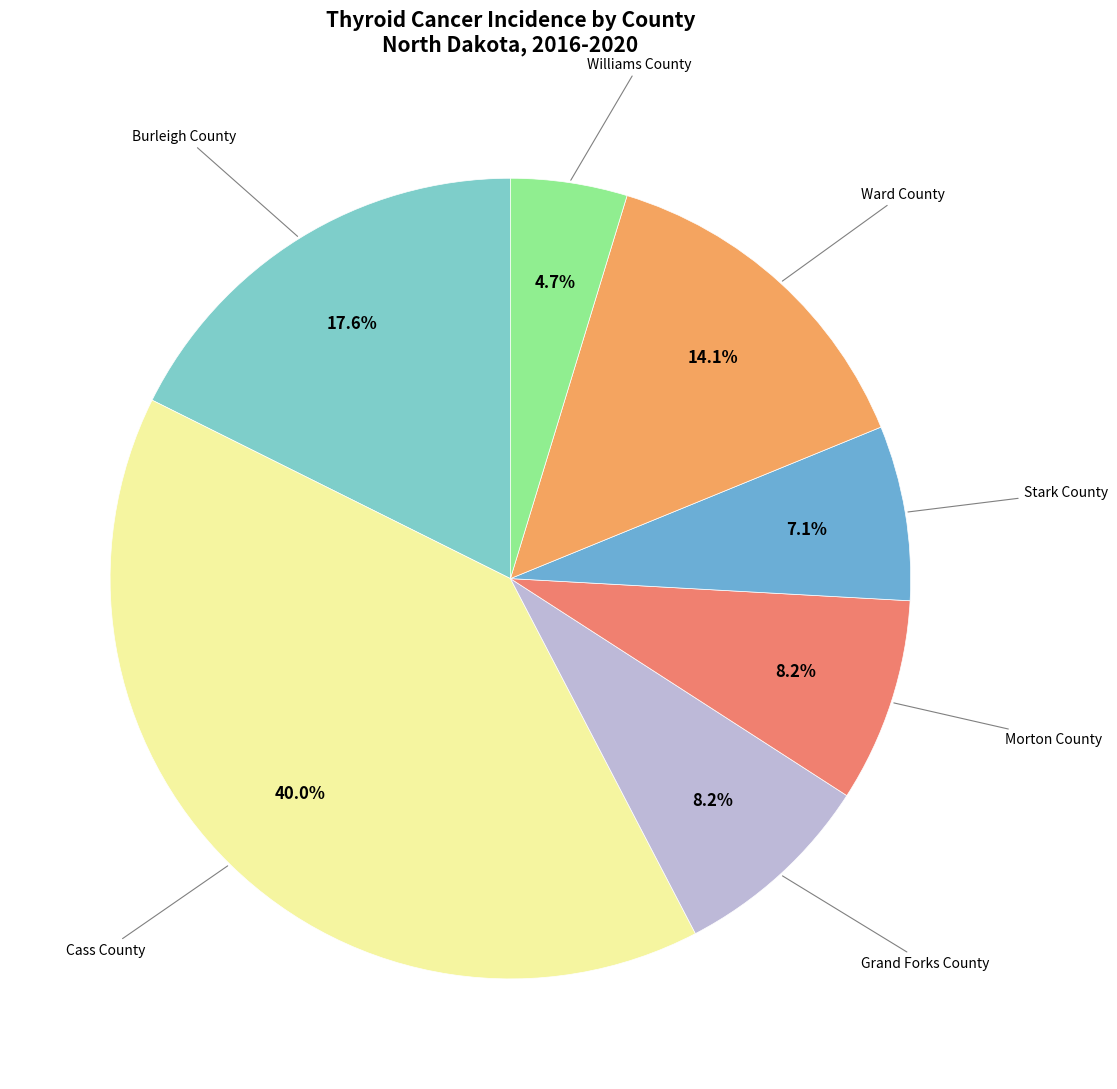

What percentage is the Burleigh County slice, to the nearest percent?

18%